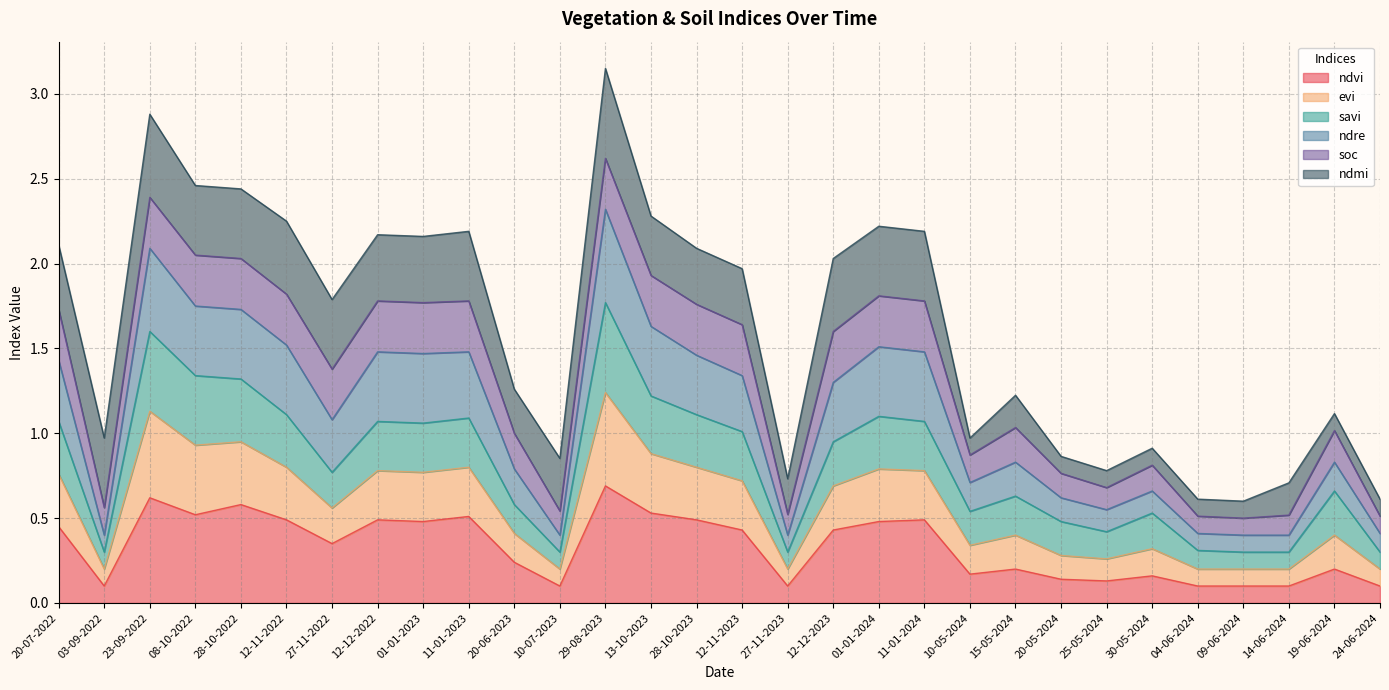

Which series has the largest total across all categories?

ndre